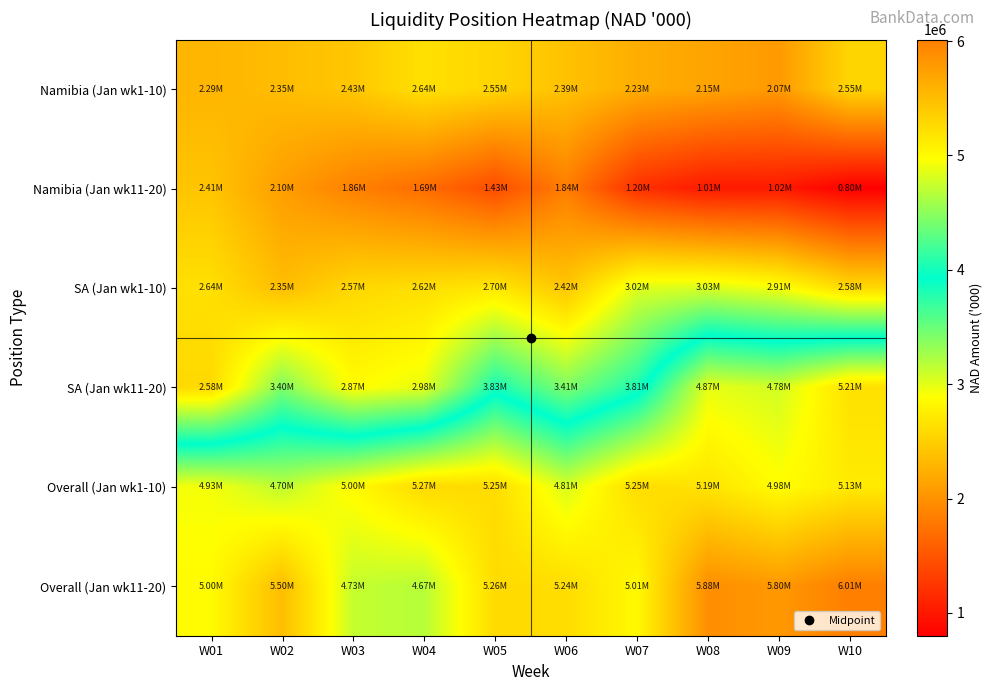

Which label corresponds to the smallest value in the chart?

W10